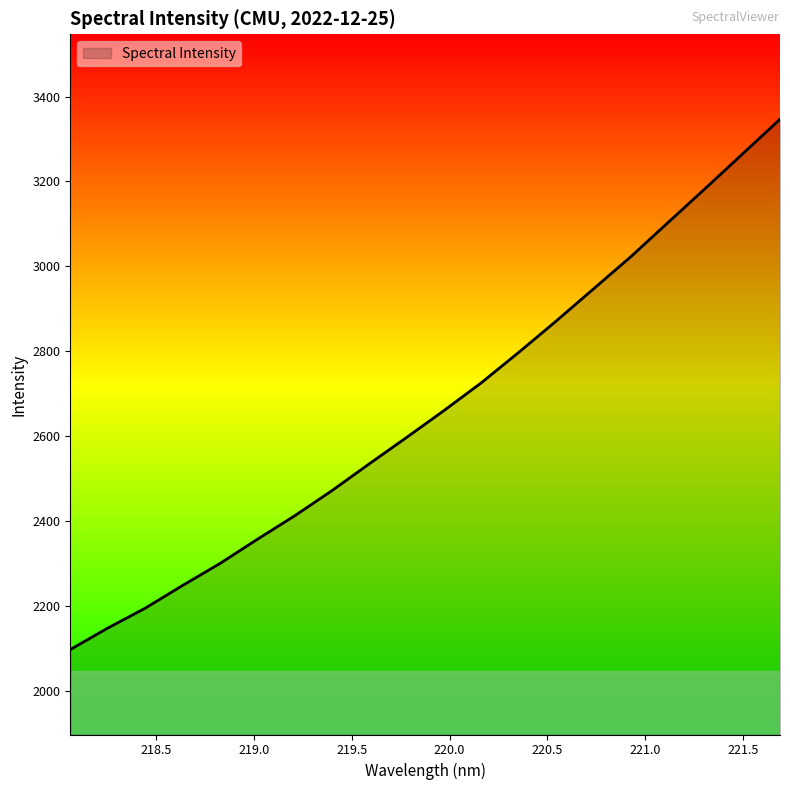

What is the maximum value shown in the chart?

3346.5